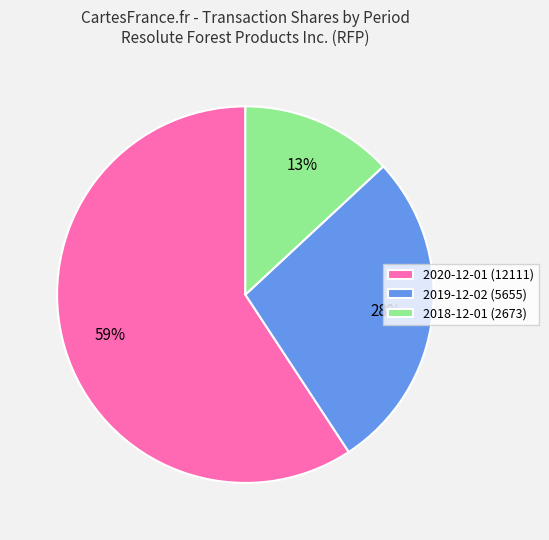

Between 2018-12-01 (2673) and 2019-12-02 (5655), which is larger?

2019-12-02 (5655)